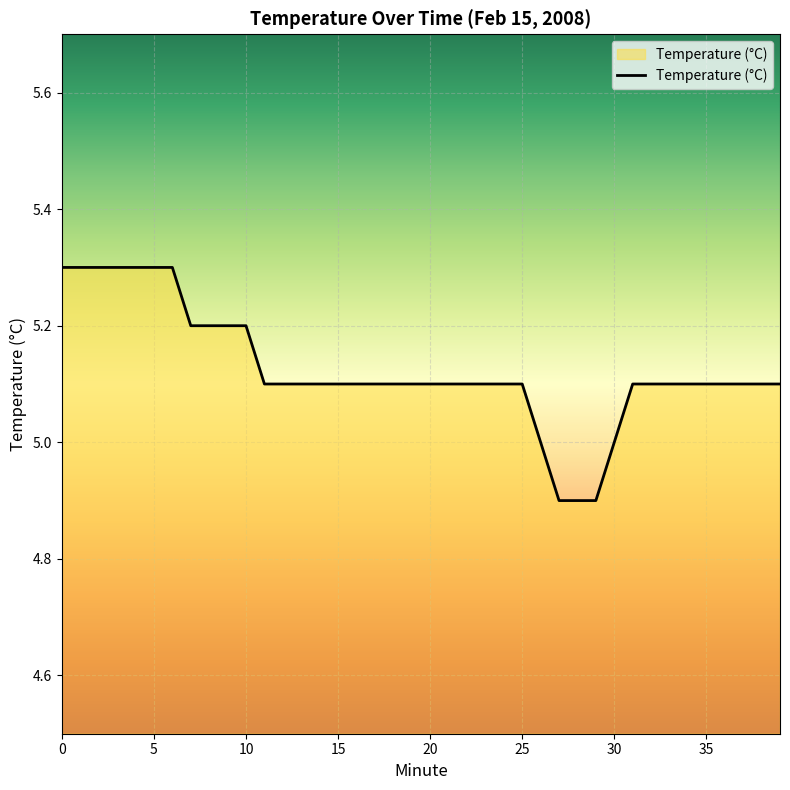

Count the values in the range 5 to 6.

37